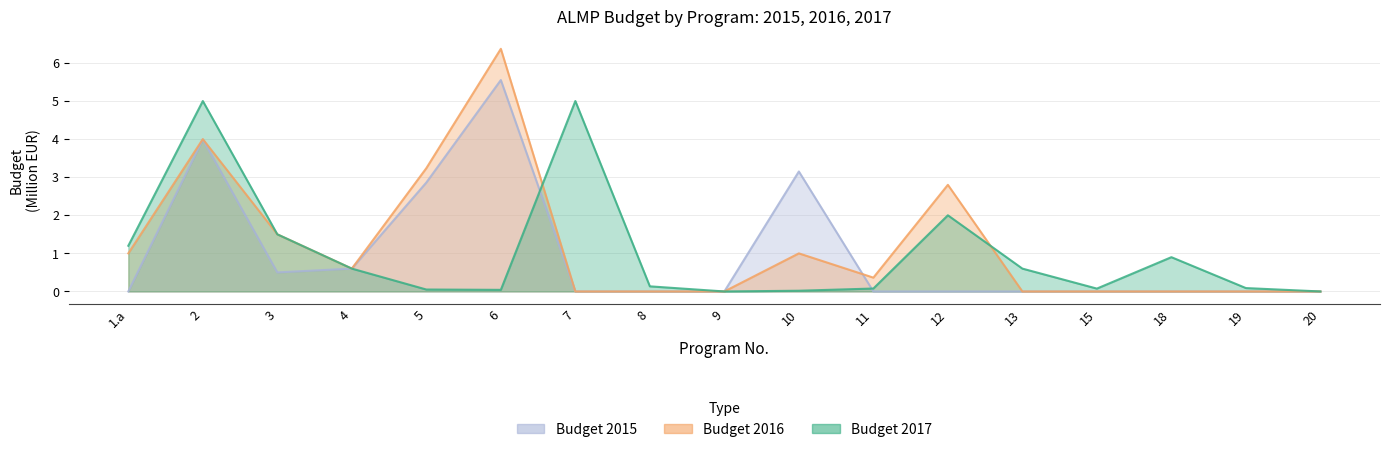

How many lines are shown in the chart?

3